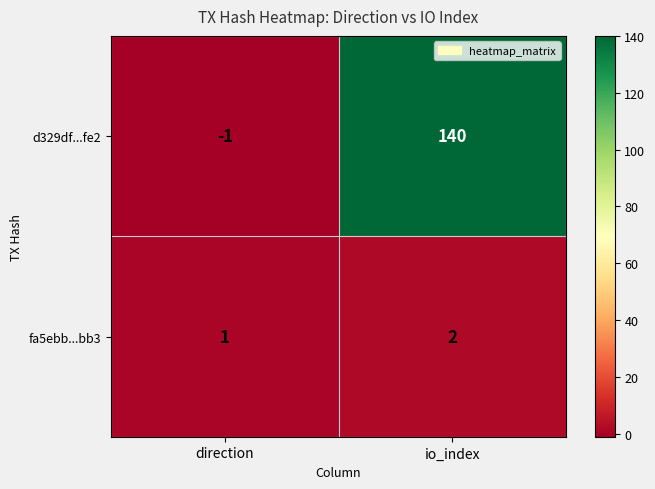

Which series has the widest spread of values?

d329df...fe2